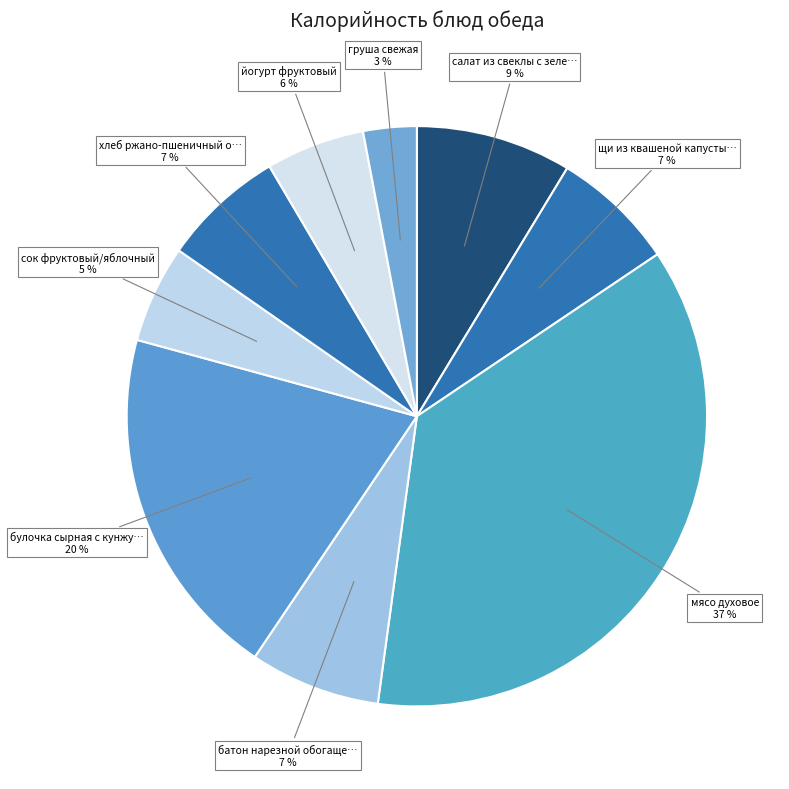

How many segments does this pie chart have?

9